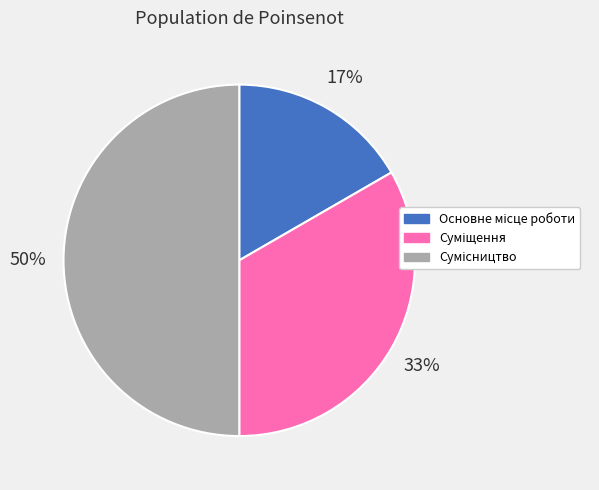

How many segments does this pie chart have?

3